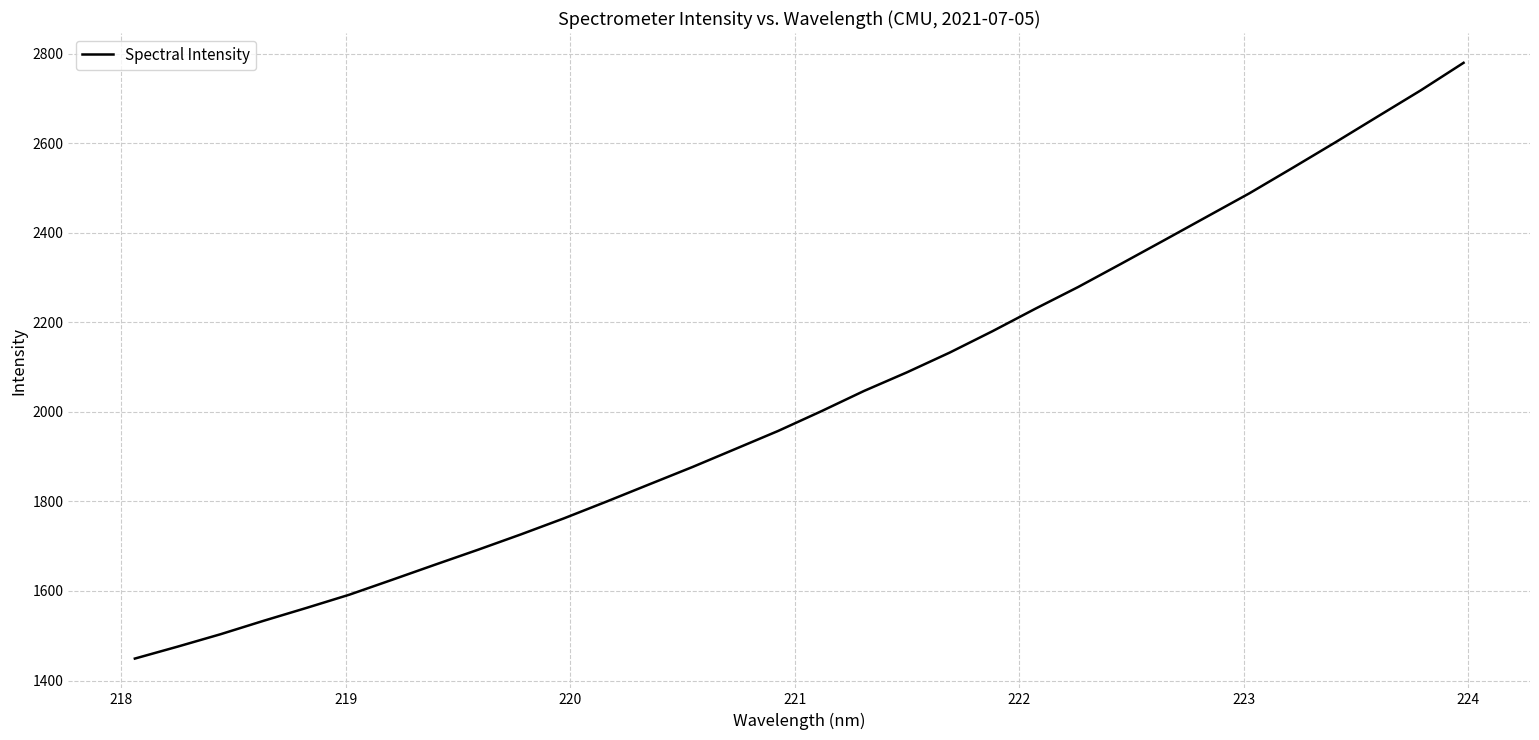

How many lines are shown in the chart?

1